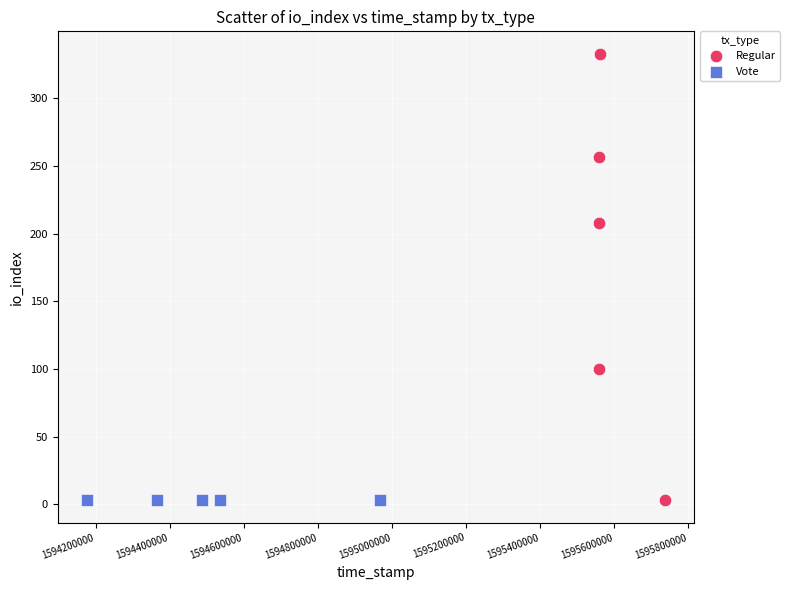

Which series reaches the maximum Y coordinate?

Regular